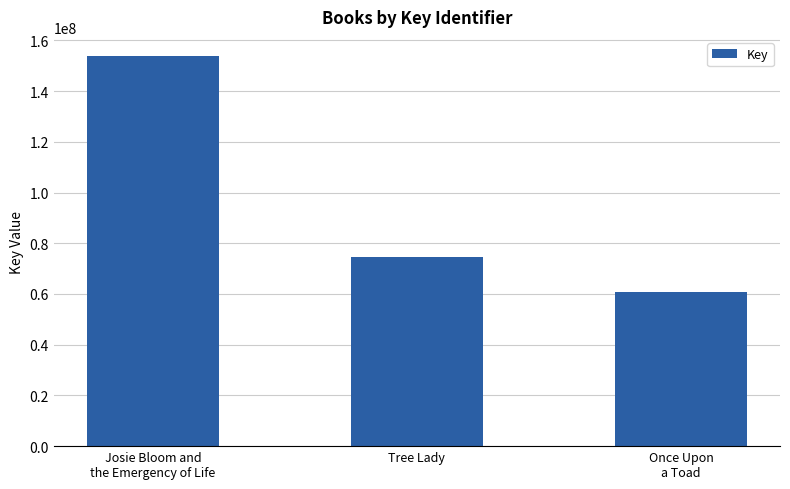

Which has a higher value, Josie Bloom and
the Emergency of Life or Tree Lady?

Josie Bloom and
the Emergency of Life